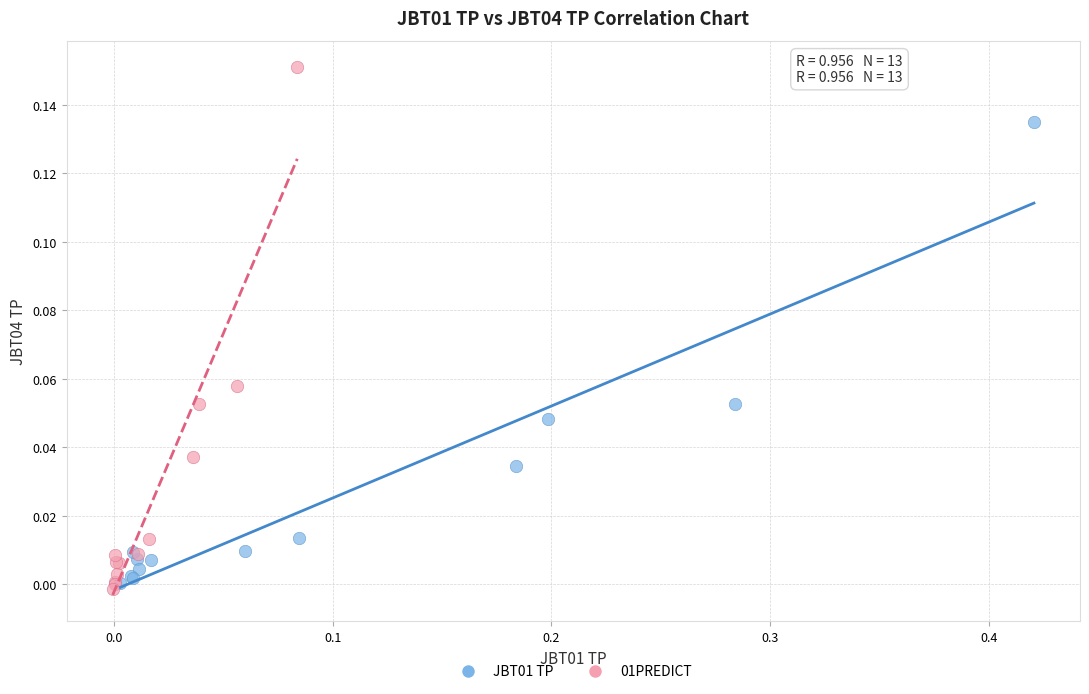

Which series contains the highest Y value?

01PREDICT